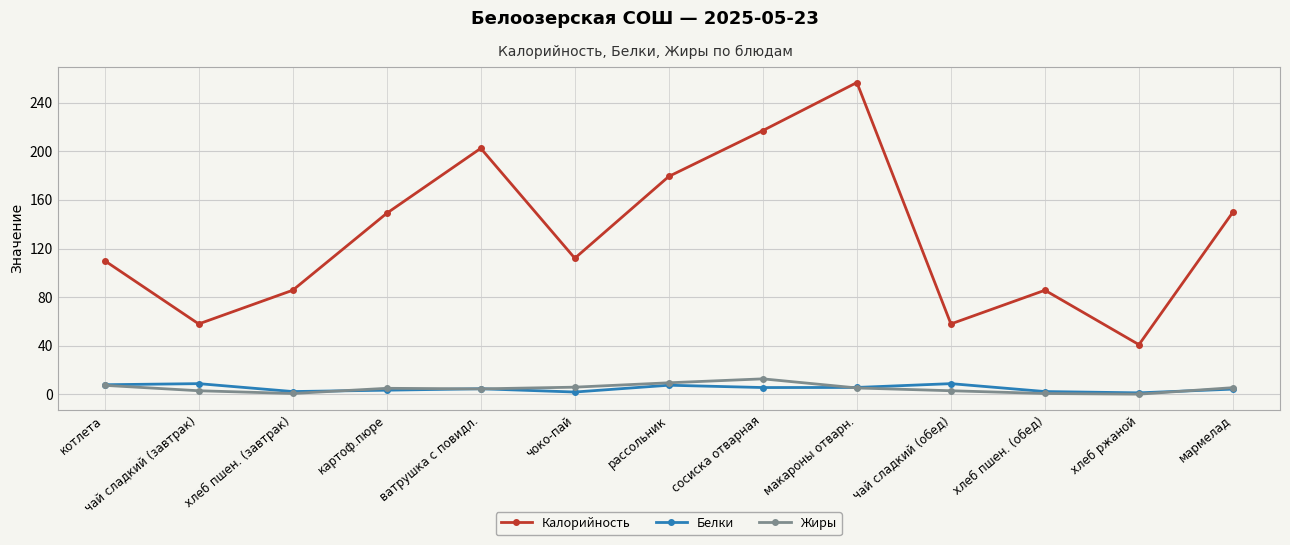

Which series changed the most between картоф.пюре and чоко-пай?

Калорийность